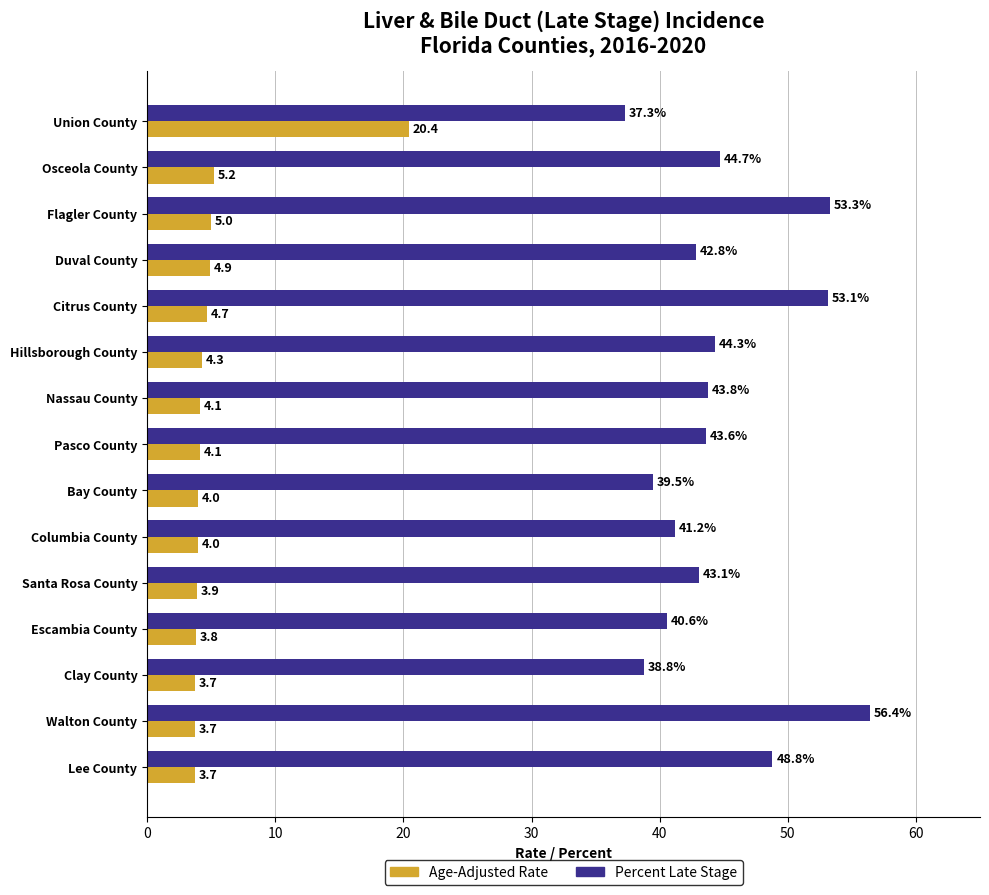

True or false: Percent Late Stage has a value of 9.3 at Union County.

False